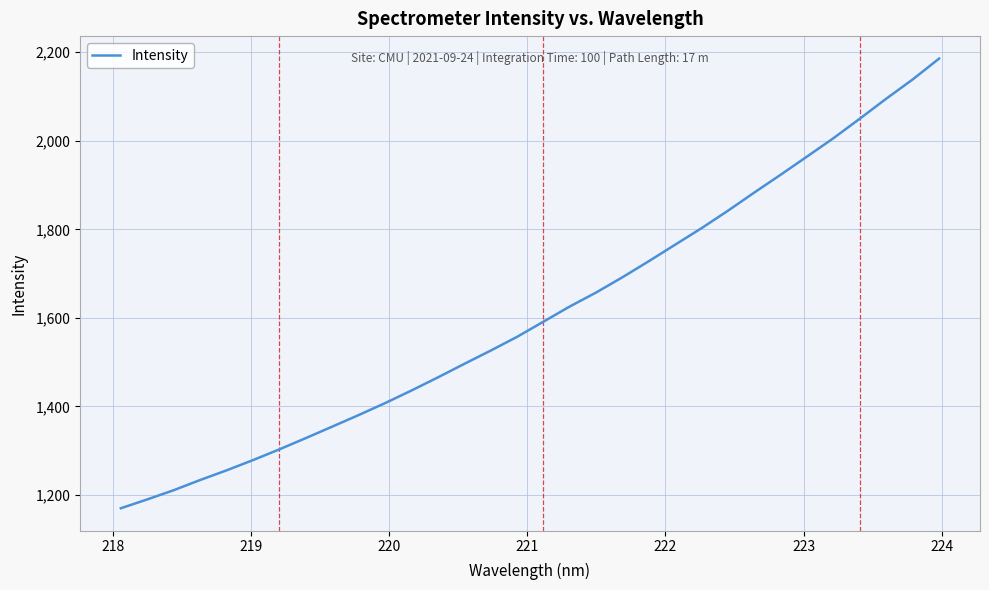

What is the difference between the maximum and minimum values?

1015.4